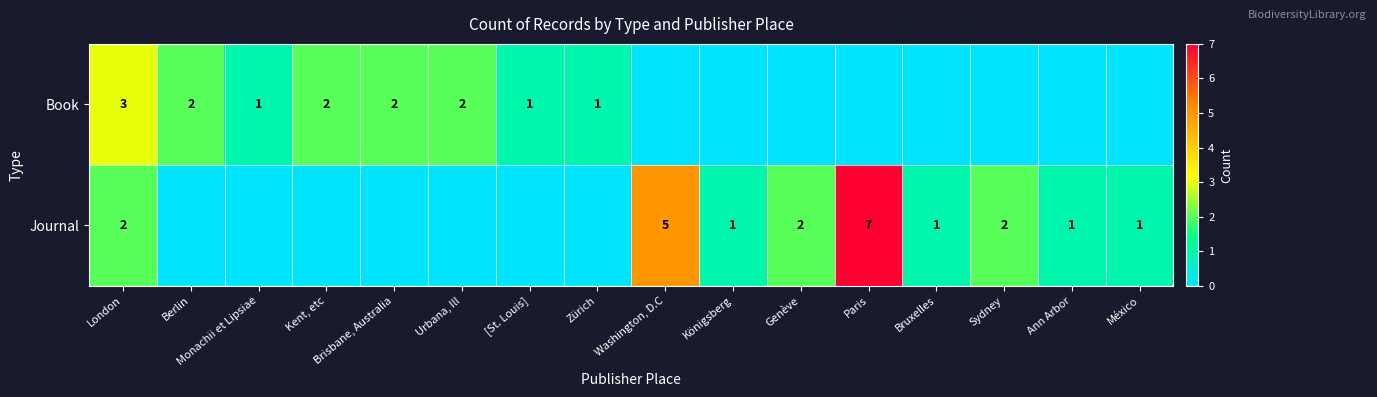

The Journal series shows 1 at México. True or false?

True